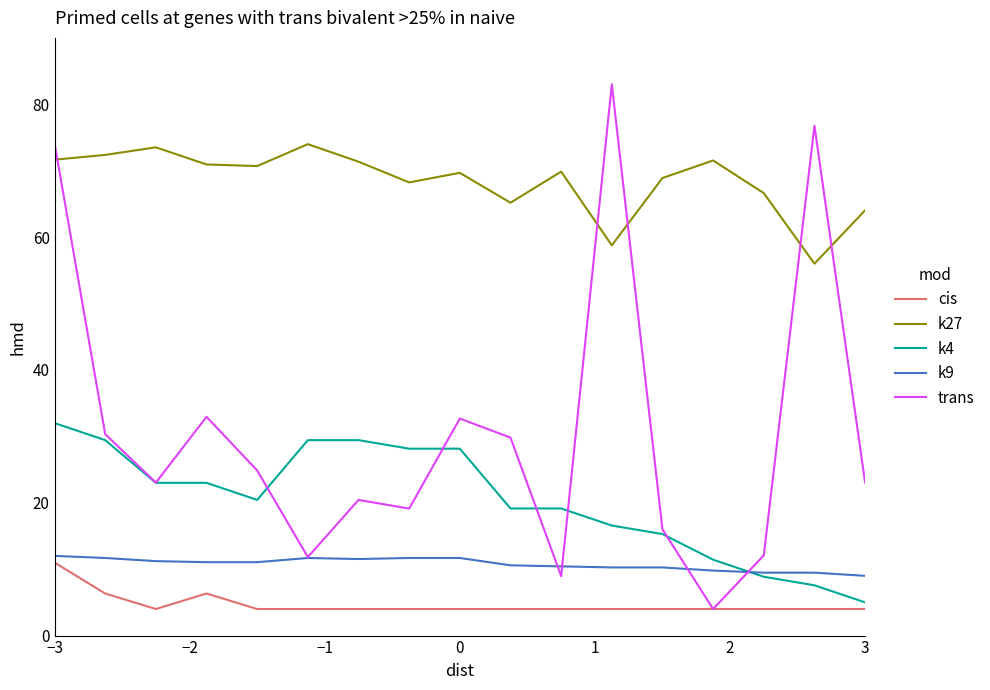

Which series has the largest total across all categories?

k27